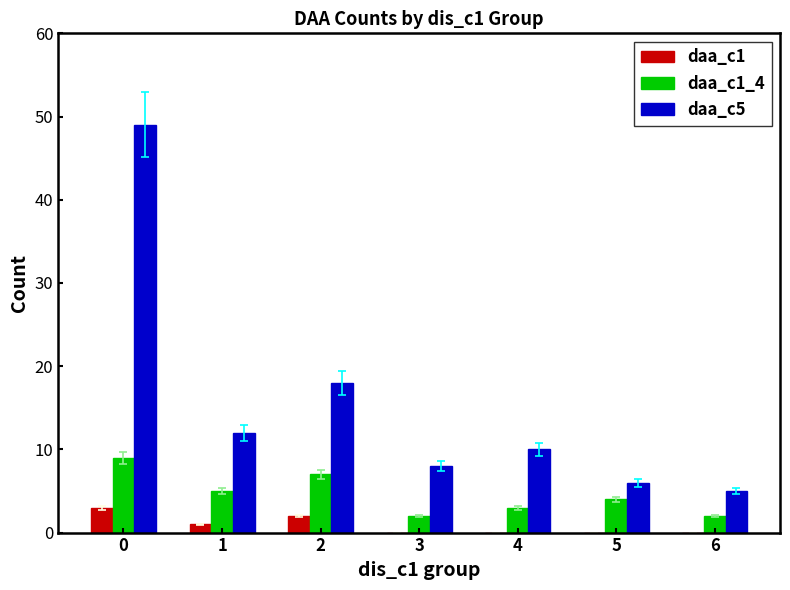

Is the value of daa_c1_4 at 6 greater than the value of daa_c5 at 6?

No